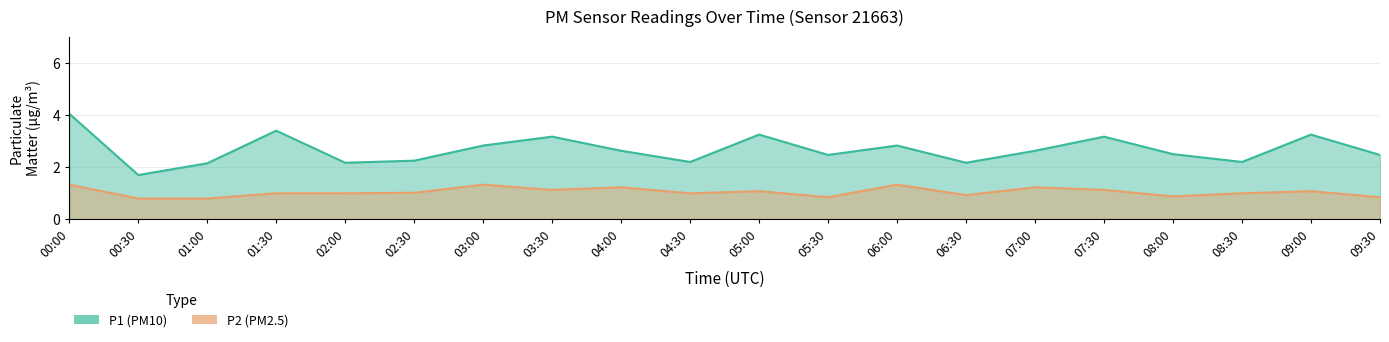

Where does the P2 series first go above 1?

00:00